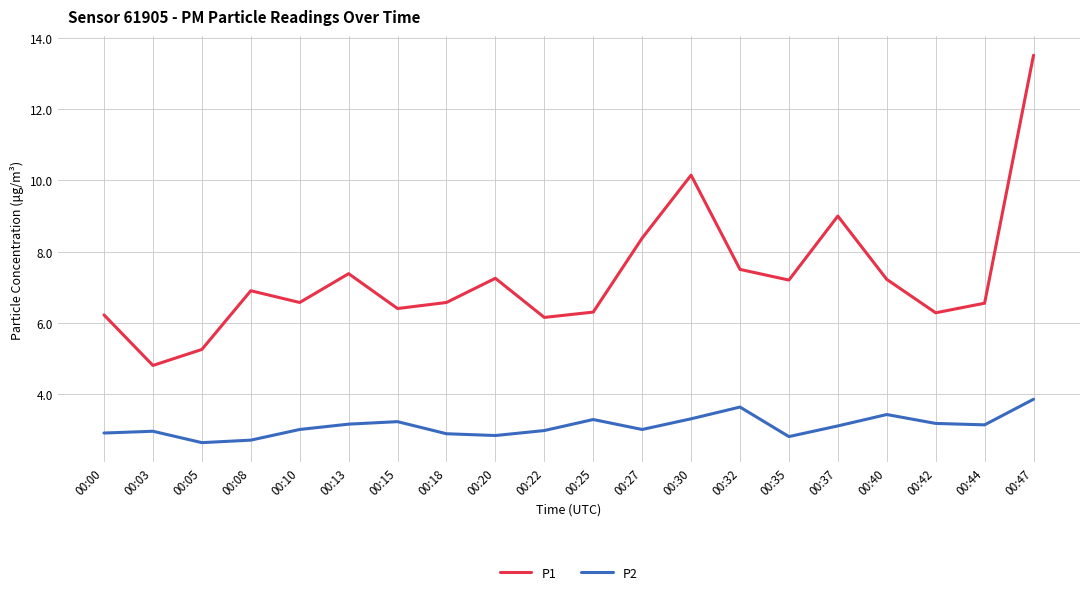

Rank the series at 00:15 from lowest to highest value.

P2, P1